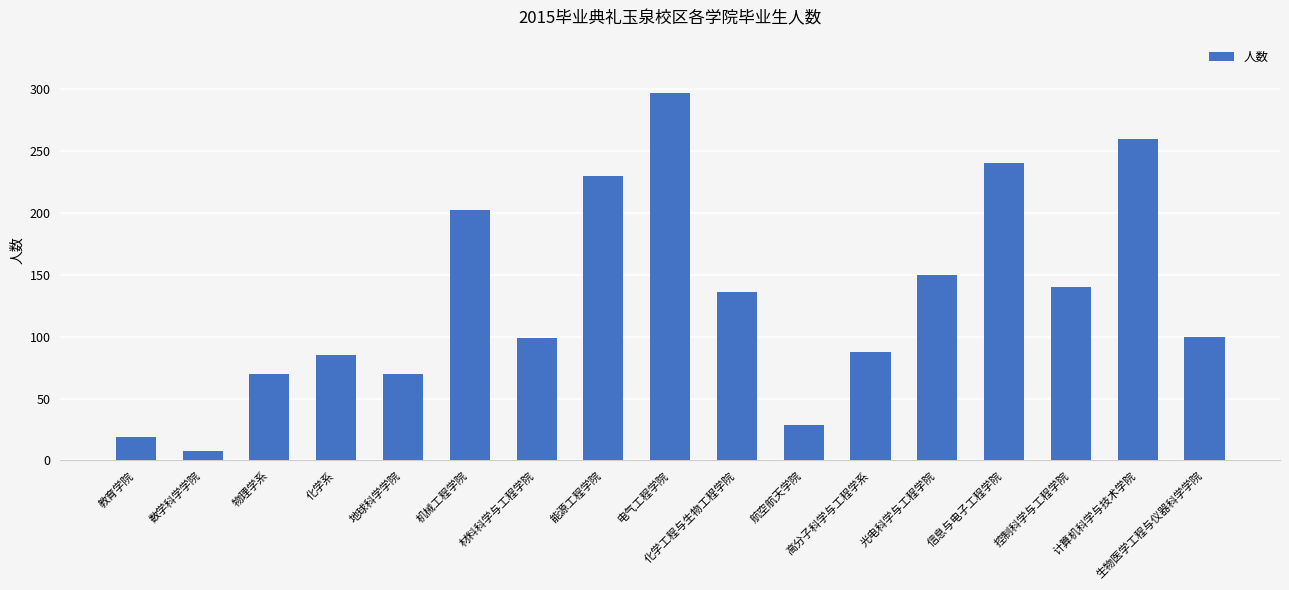

How many bars are there in total?

17